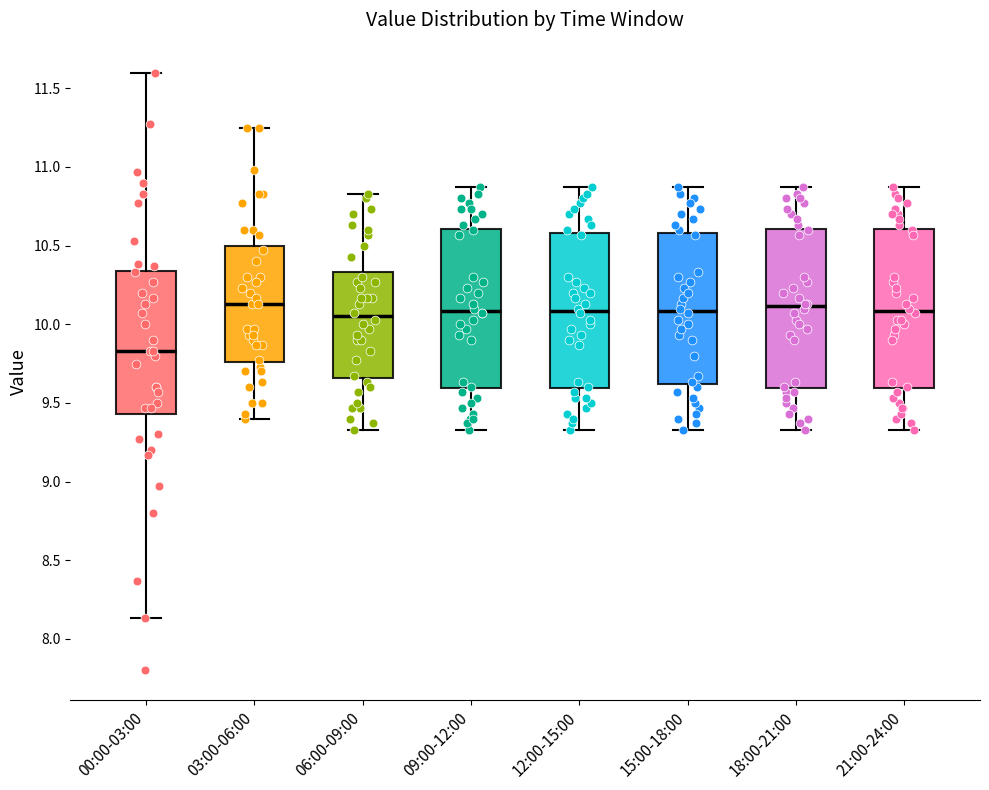

Which box has the lowest median line?

00:00-03:00